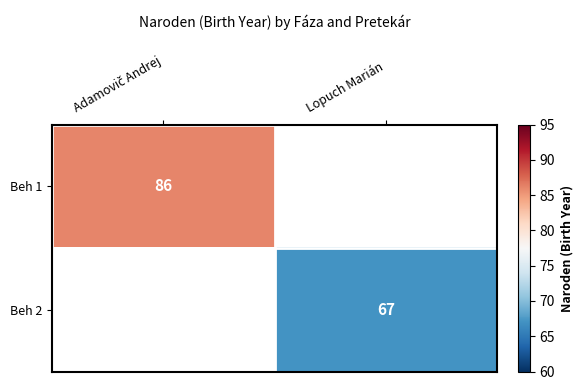

Where is Beh 1 nearest to the value 86?

Adamovič Andrej